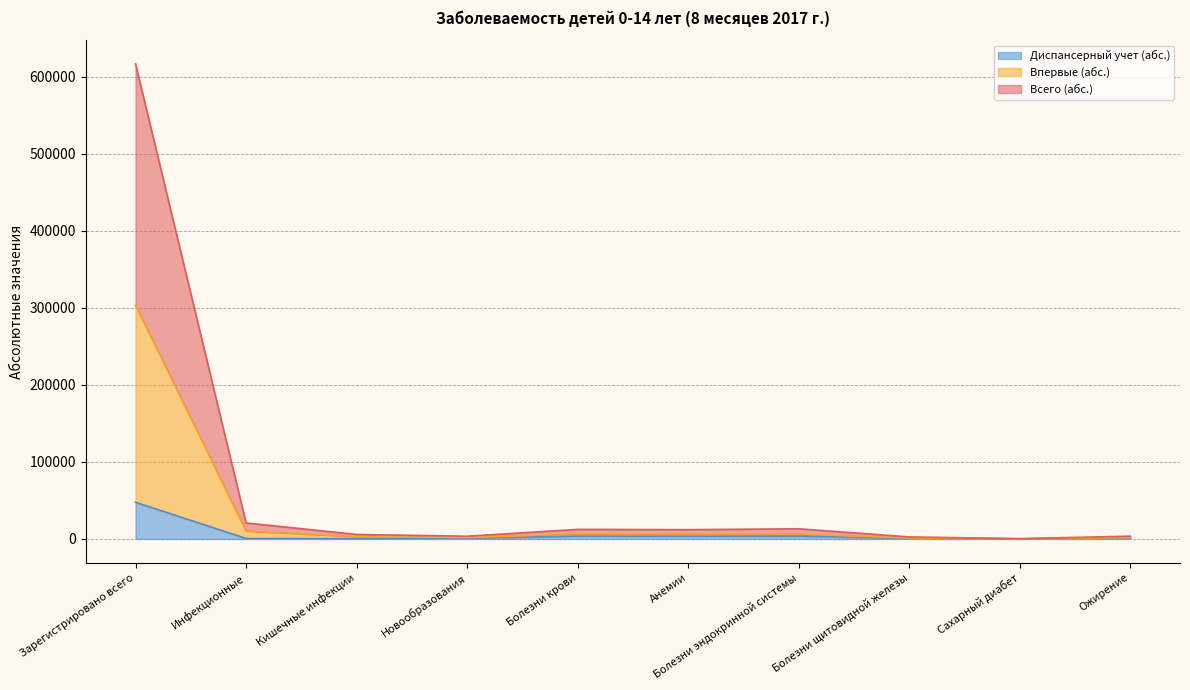

How many interior local valleys does the Всего (абс.) series have?

3